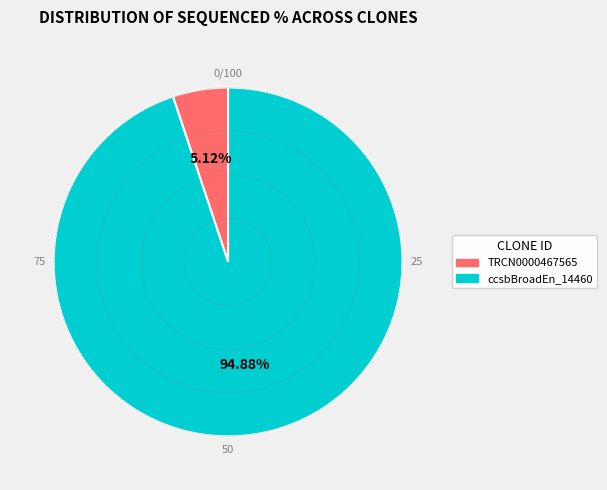

Is there any slice that represents more than half of the pie?

Yes